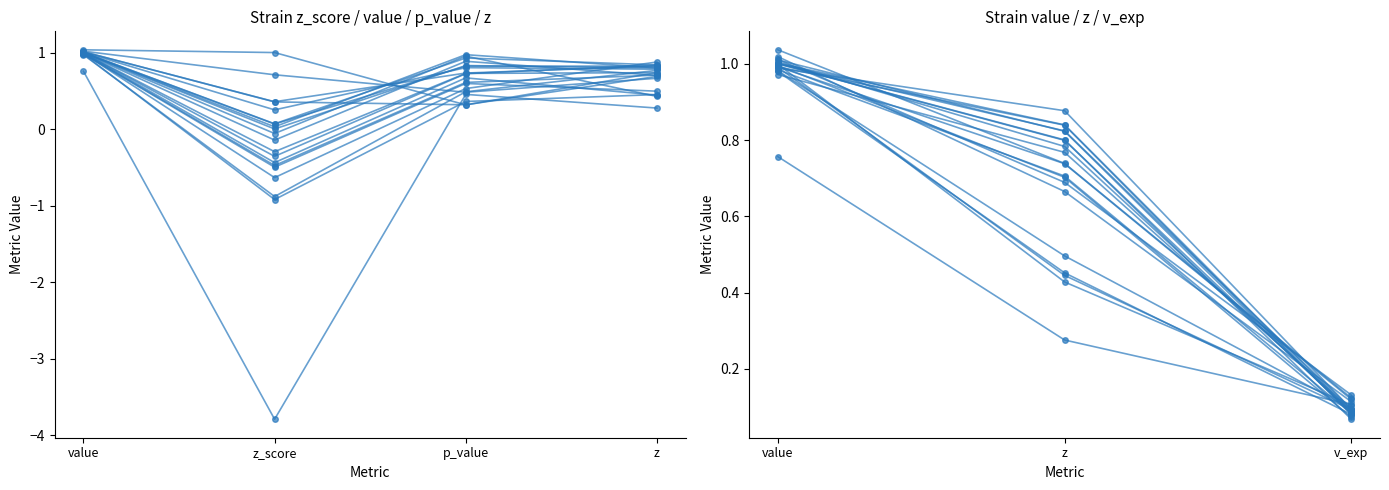

What is the sum of the value values at smi1 and Pac10?

2.0